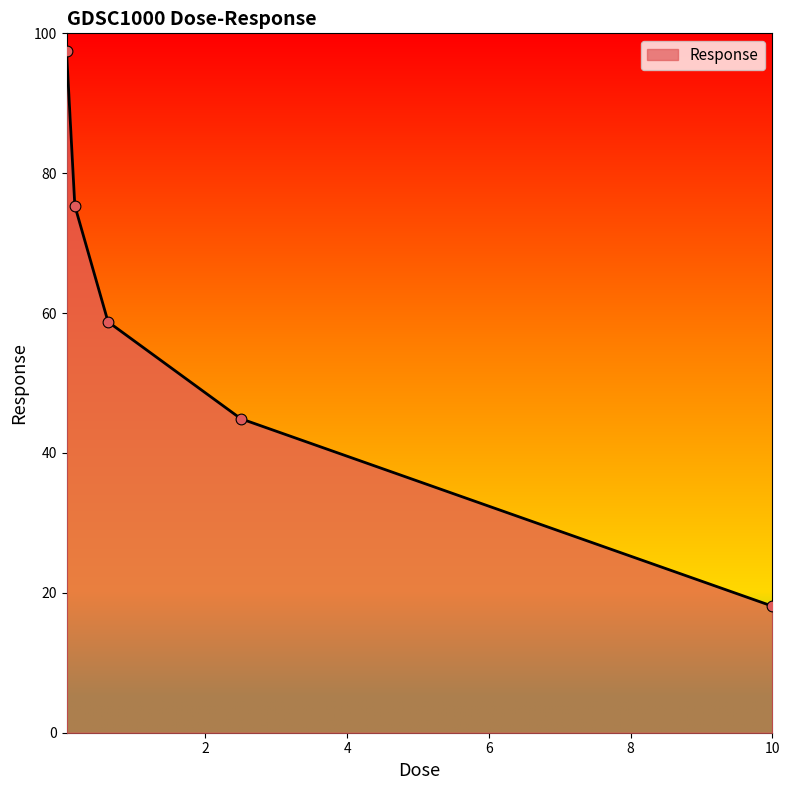

What is the sum of all values?

294.5